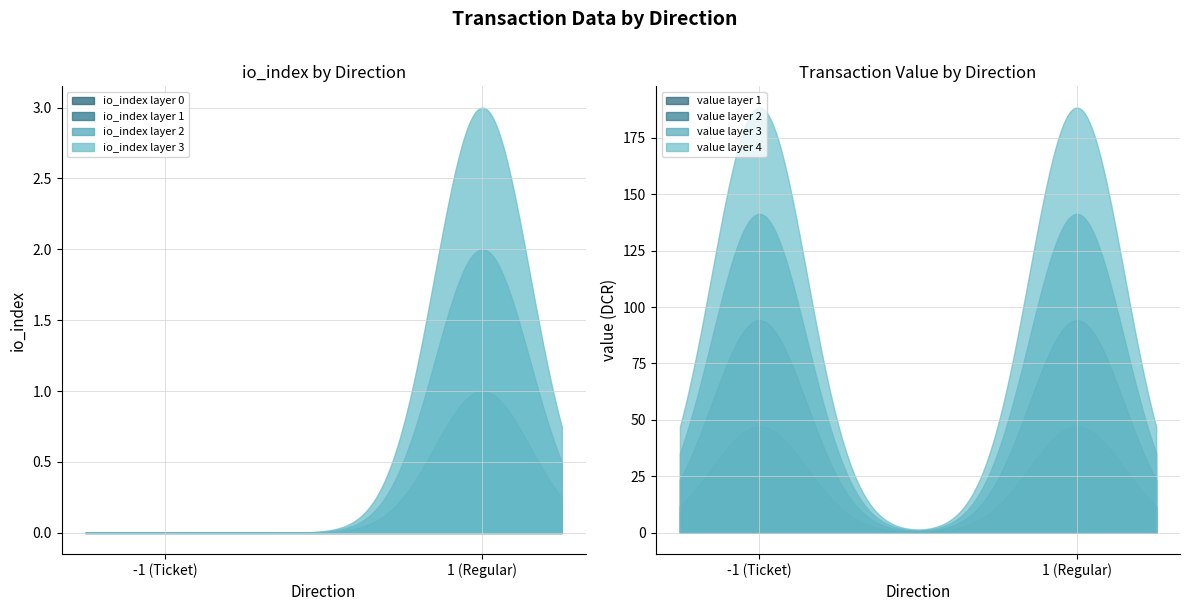

Which series changed the most between 1 and 1?

io_index